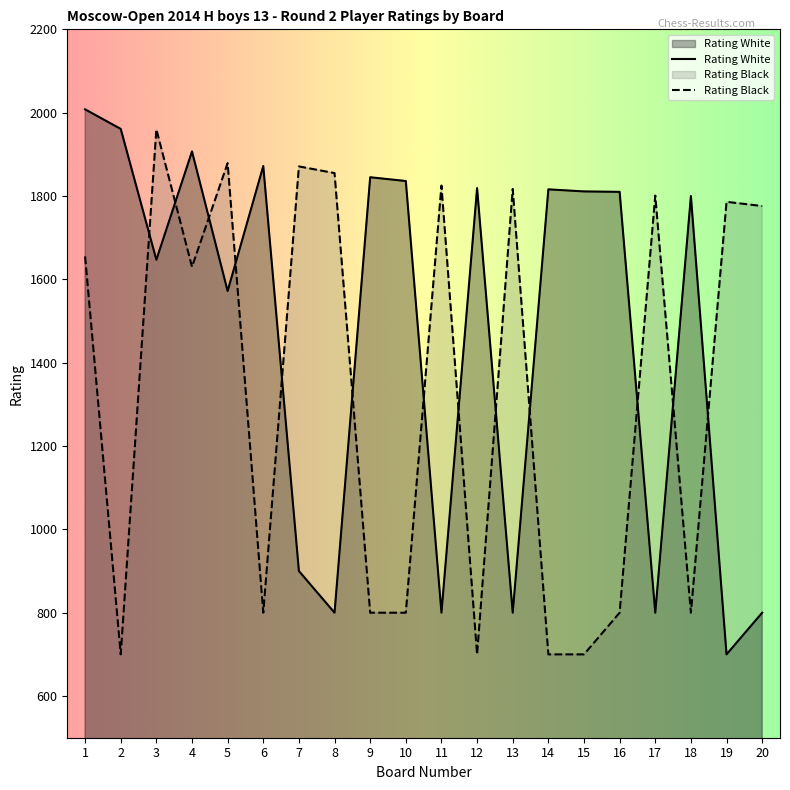

What is the sum of all Rating White values?

29304